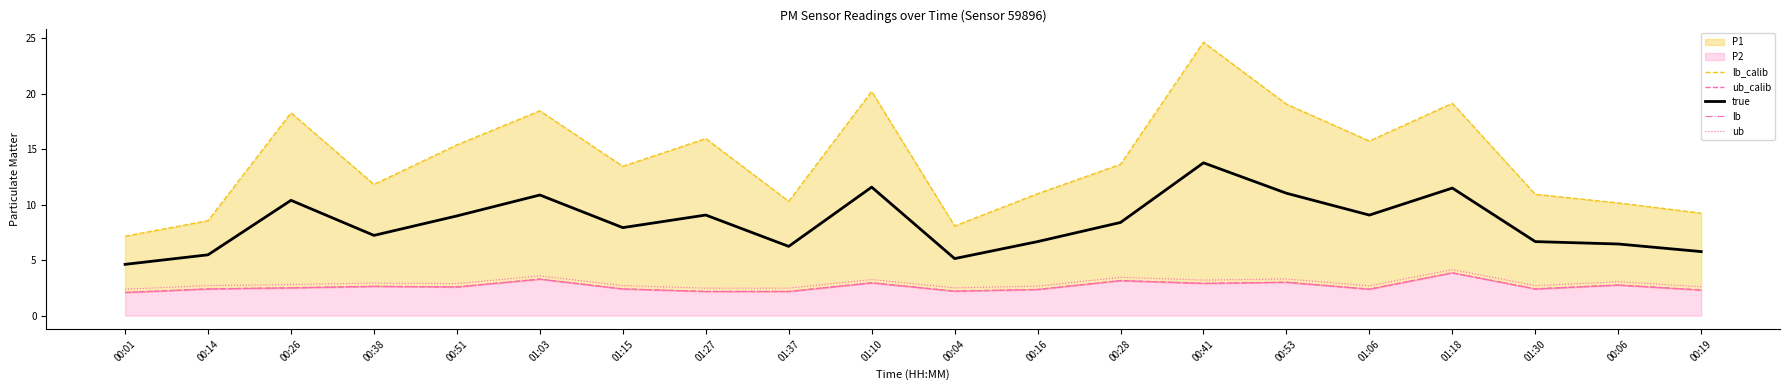

True or false: lb and lb_calib intersect in this chart.

False